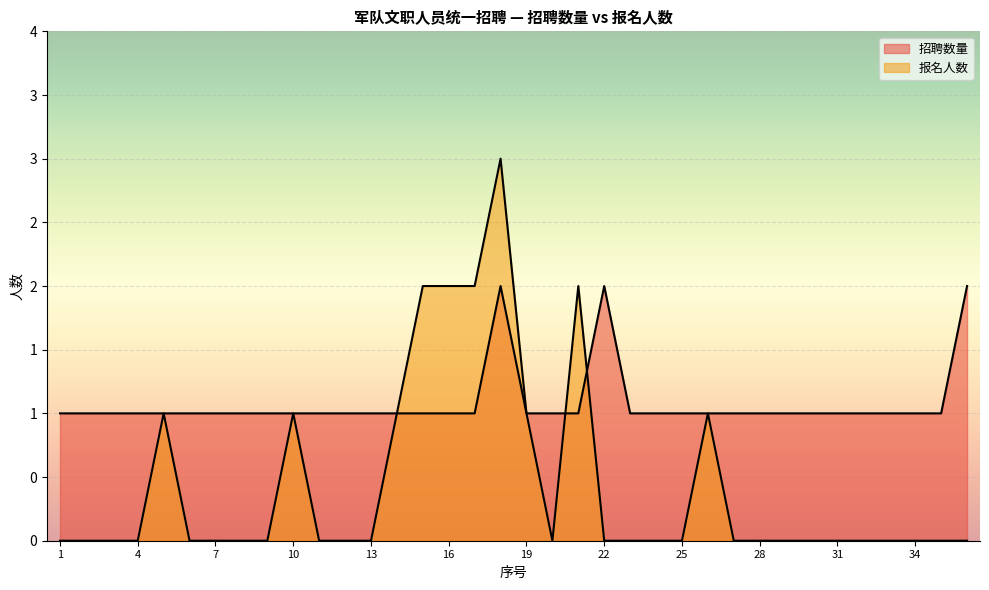

Reading right to left, extract all data points from this chart.

招聘数量: 2	1	1	1	1	1	1	1	1	1	1	1	1	1	2	1	1	1	2	1	1	1	1	1	1	1	1	1	1	1	1	1	1	1	1	1
报名人数: 0	0	0	0	0	0	0	0	0	0	1	0	0	0	0	2	0	1	3	2	2	2	1	0	0	0	1	0	0	0	0	1	0	0	0	0